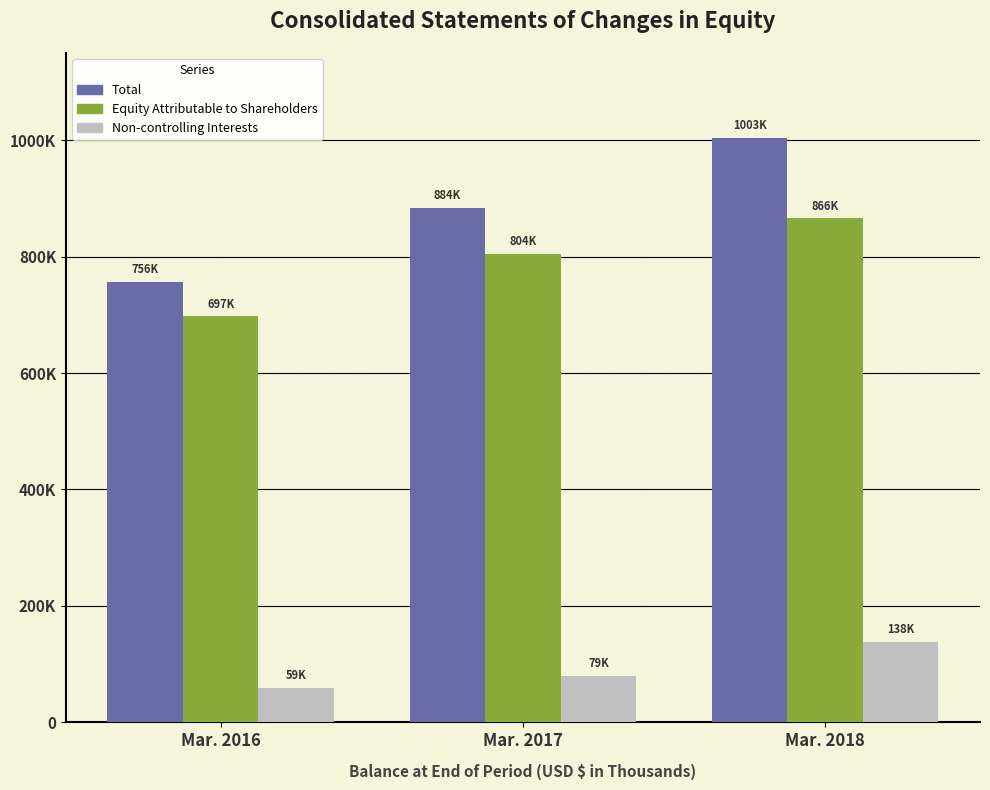

The value of Non-controlling Interests at Mar. 2016 is 58721. True or false?

True